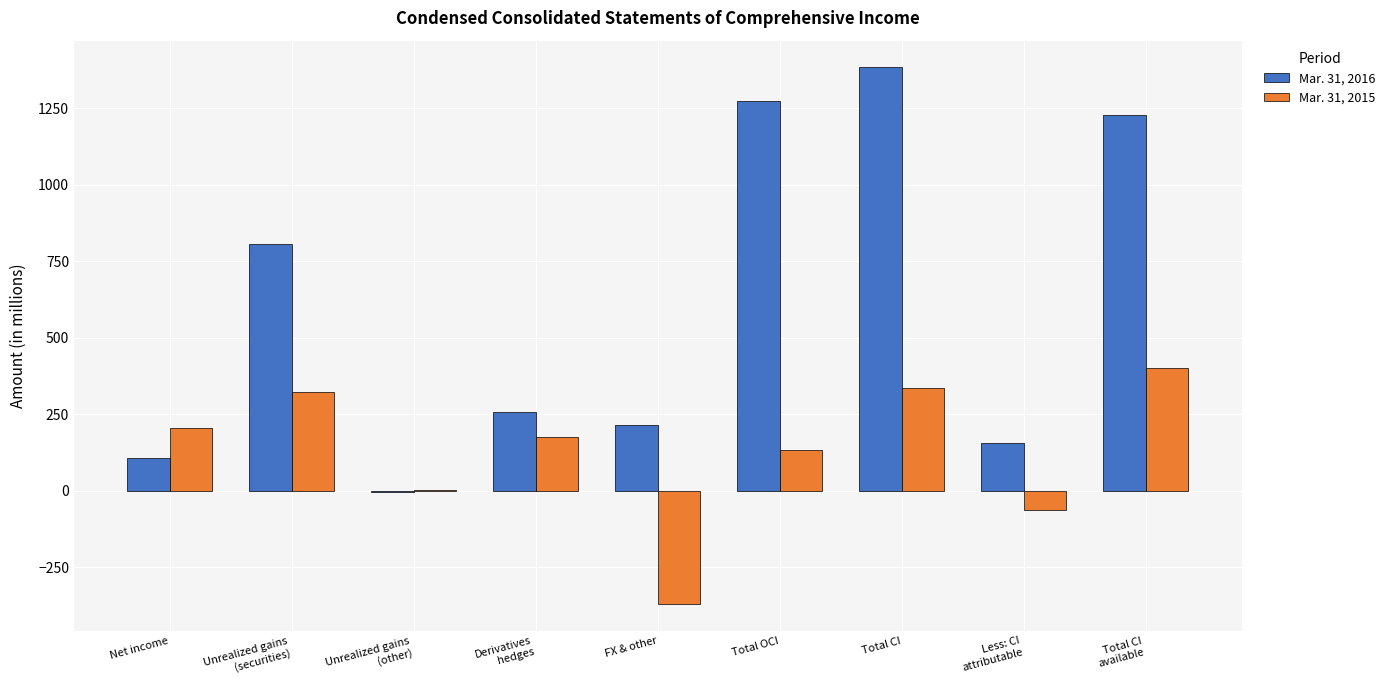

The Mar. 31, 2015 series shows 177 at Derivatives
hedges. True or false?

True